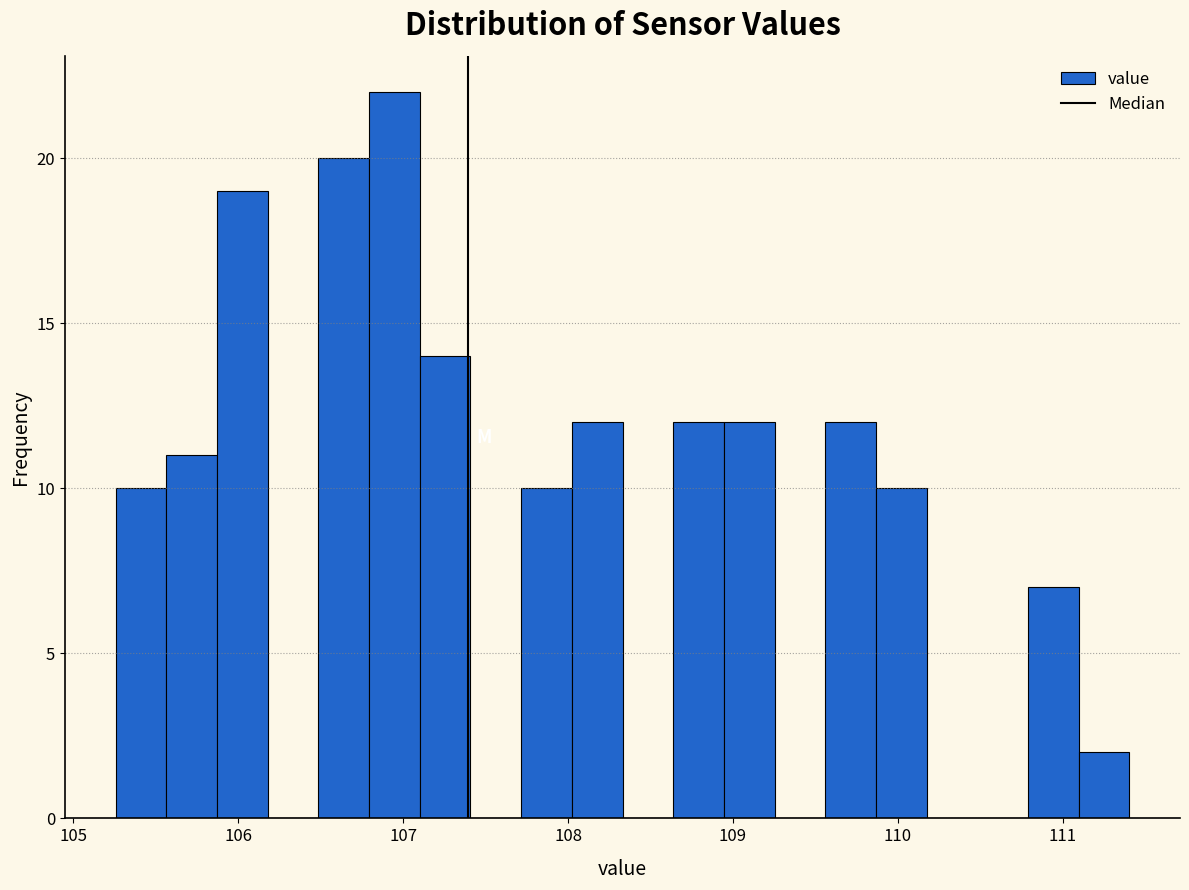

Read against the x-axis, roughly where is the centre of the tallest bar?

106.9